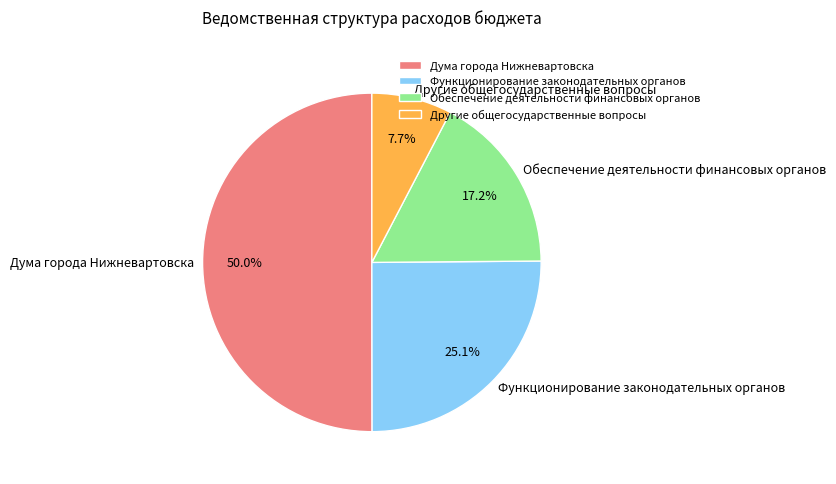

What is the largest slice in the pie chart?

Дума города Нижневартовска